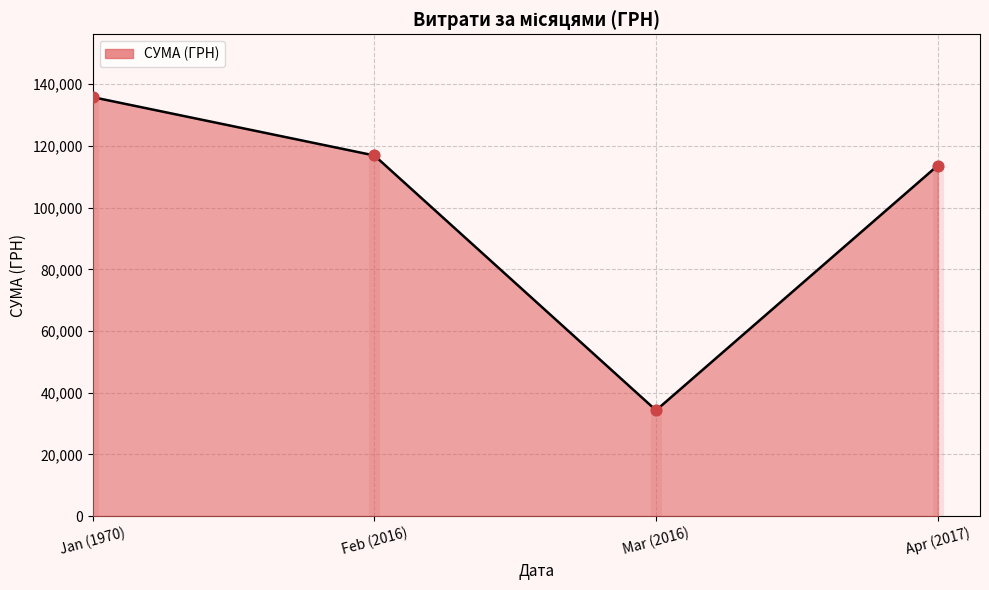

Which has a higher value, 01.01.1970 or 16.03.2016?

01.01.1970